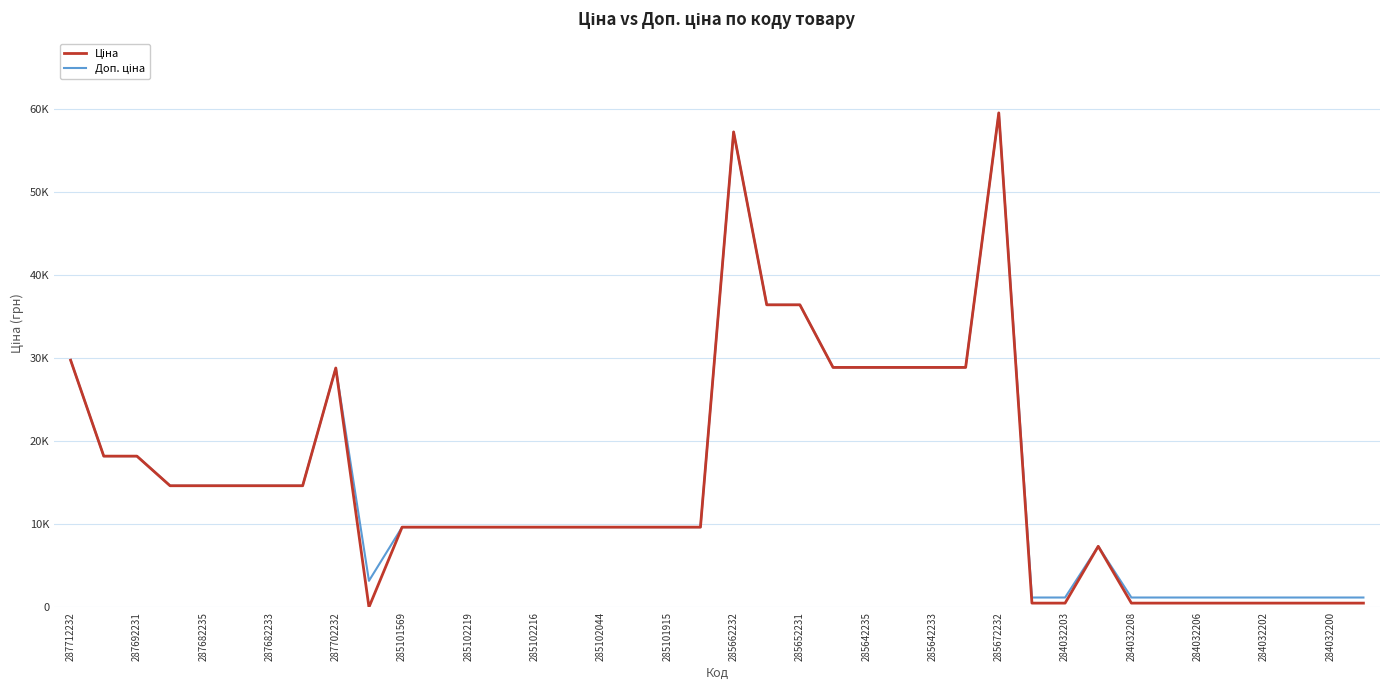

Is this an area chart (filled region under the line)?

No